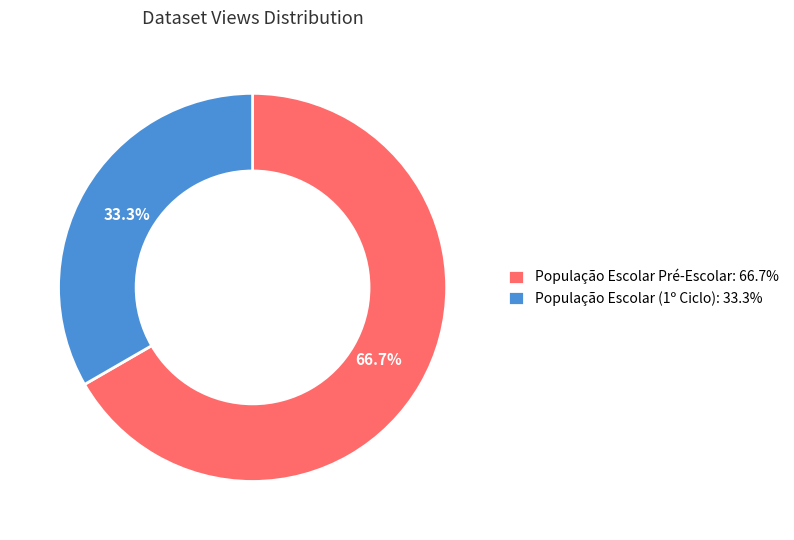

Approximately how many times larger is the value at População Escolar Pré-Escolar: 66.7% compared to População Escolar (1º Ciclo): 33.3%?

2.0